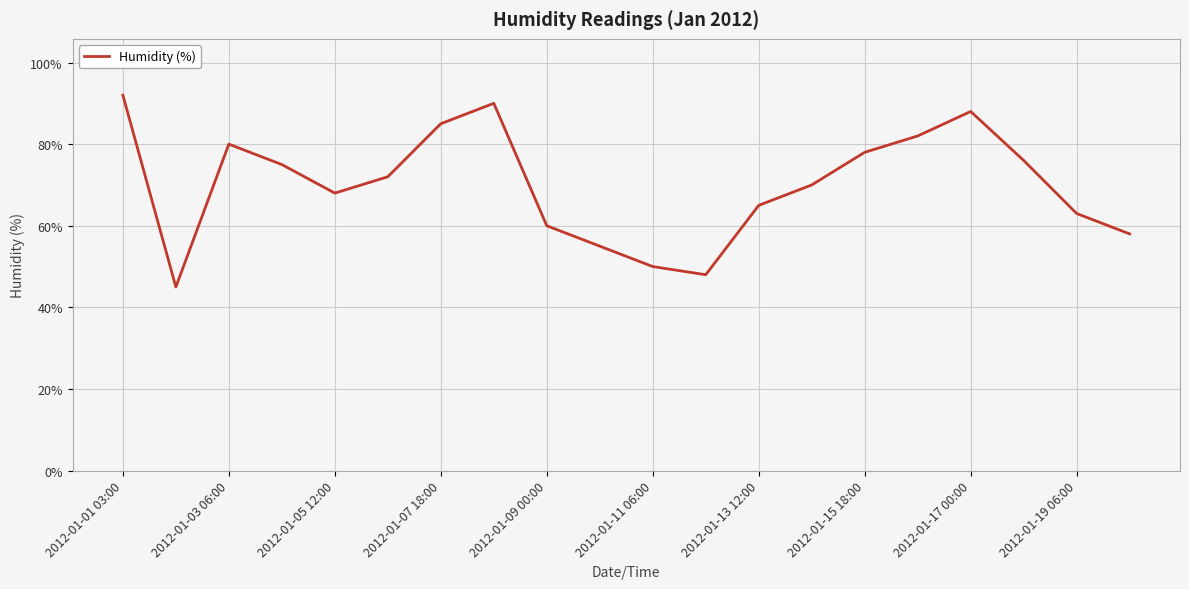

What is the greatest value displayed?

92